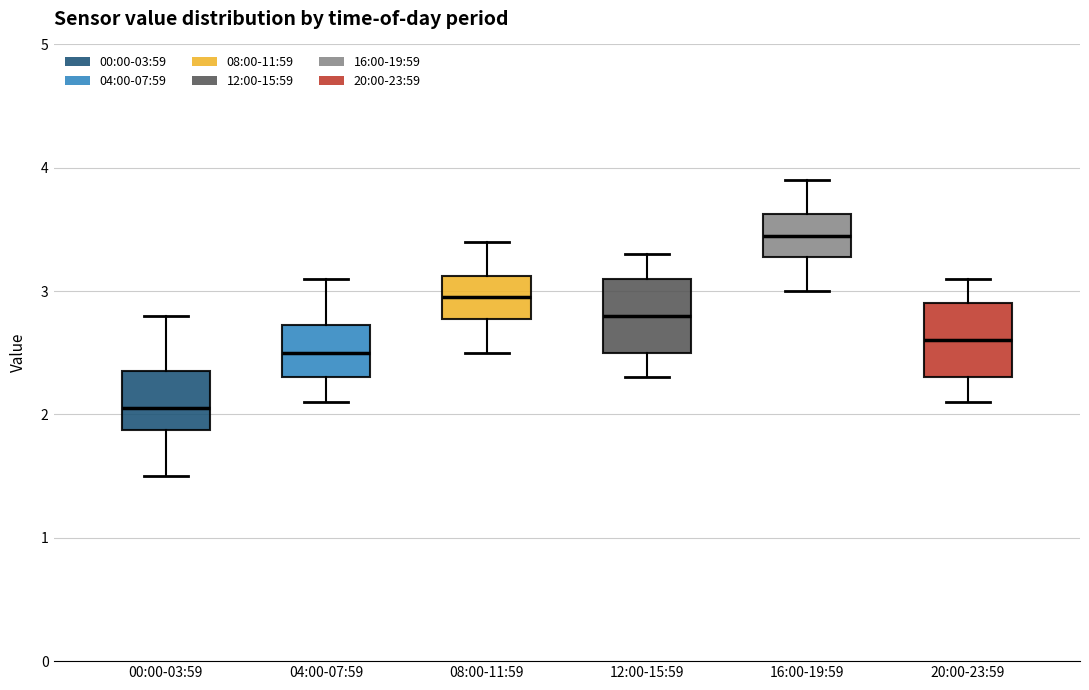

Where is the lower edge of the box for 04:00-07:59 on the y-axis? The values are not printed on the chart, so give them approximately, as read against the axis.

2.3